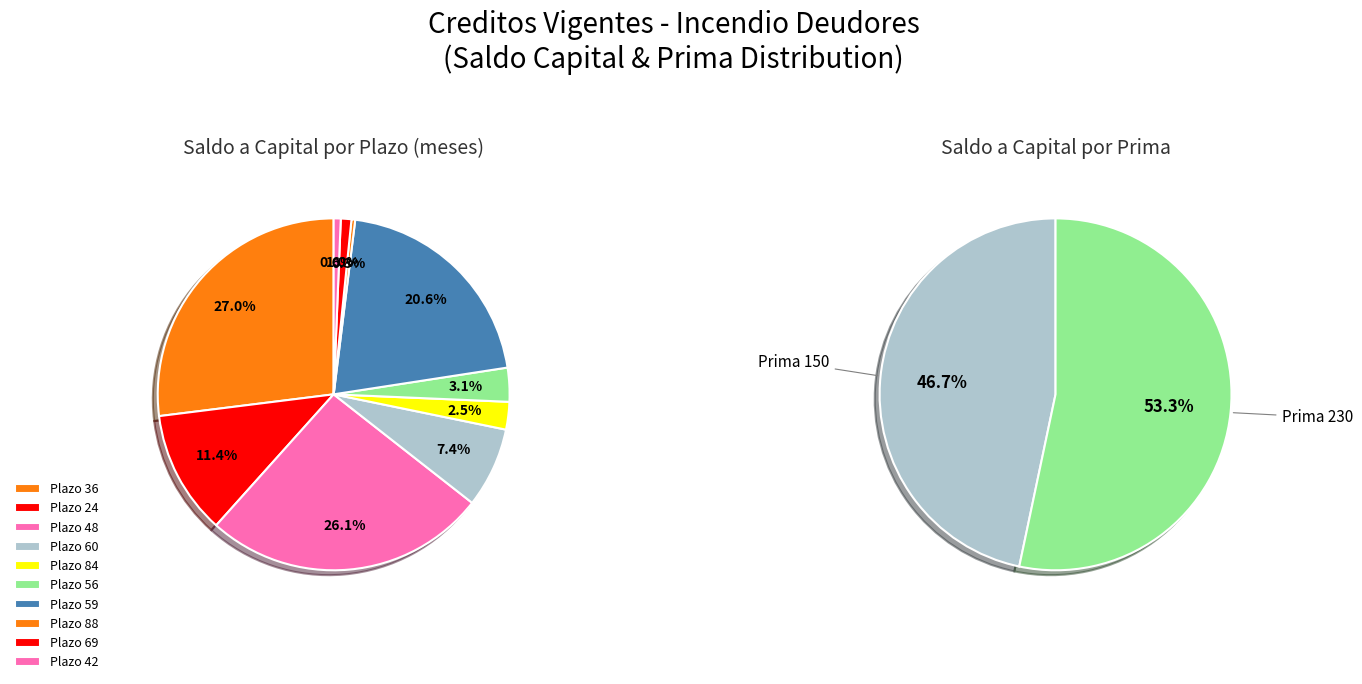

Does any single category account for the majority?

No